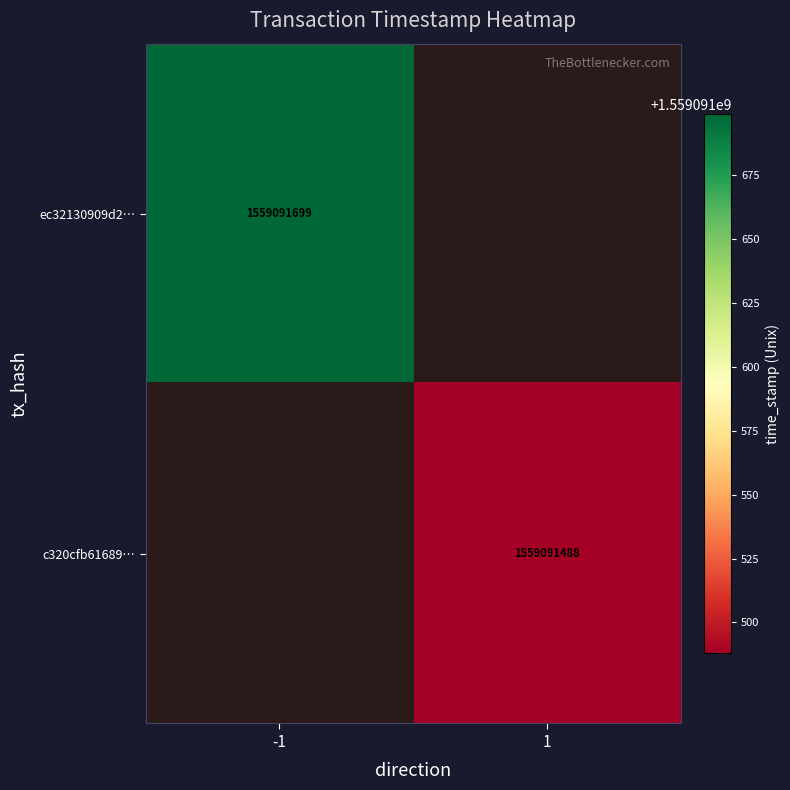

Reading left to right, extract all data points from this chart.

ec32130909d2317ac147aec795c251305b3e6a9: 0=-1	1=1559091699
c320cfb616898358e1bb173e767b81d60de8a00: 0=1	1=1559091488